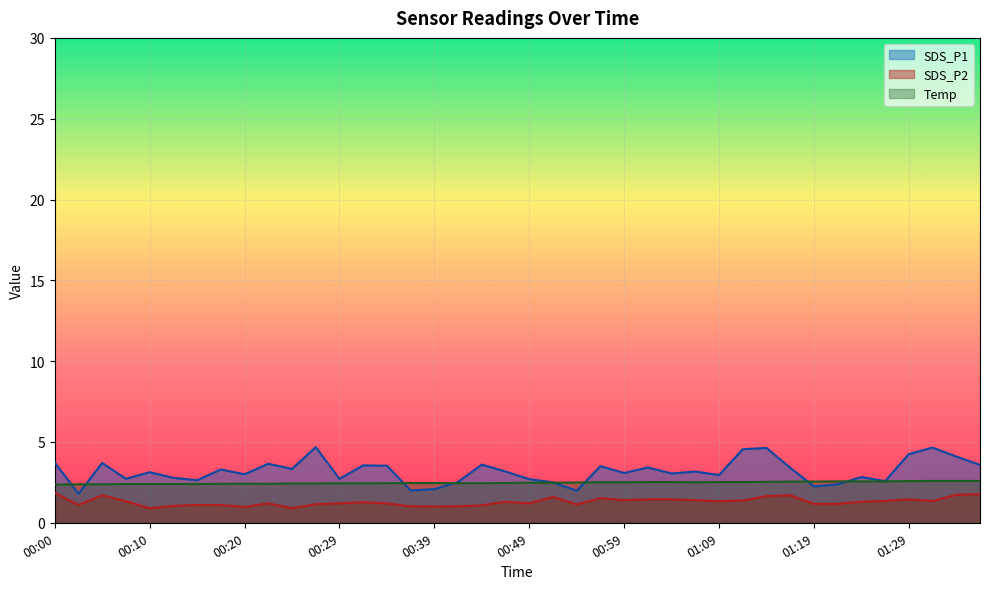

What is the minimum value shown in the chart?

0.9